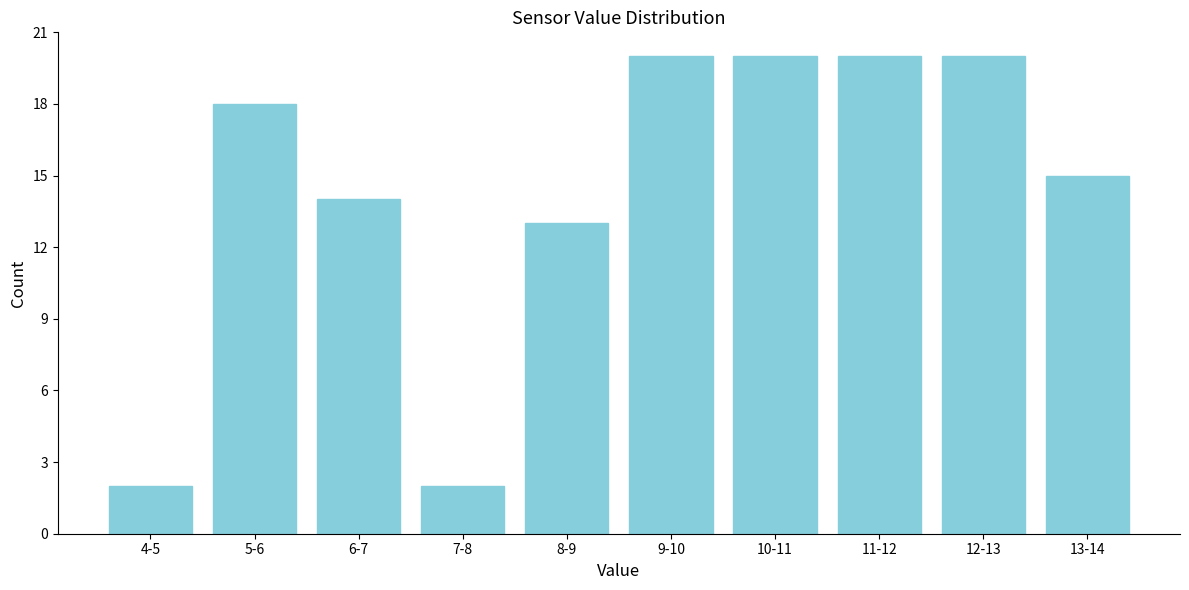

Reading right to left, transcribe all the data shown in this chart.

15	20	20	20	20	13	2	14	18	2